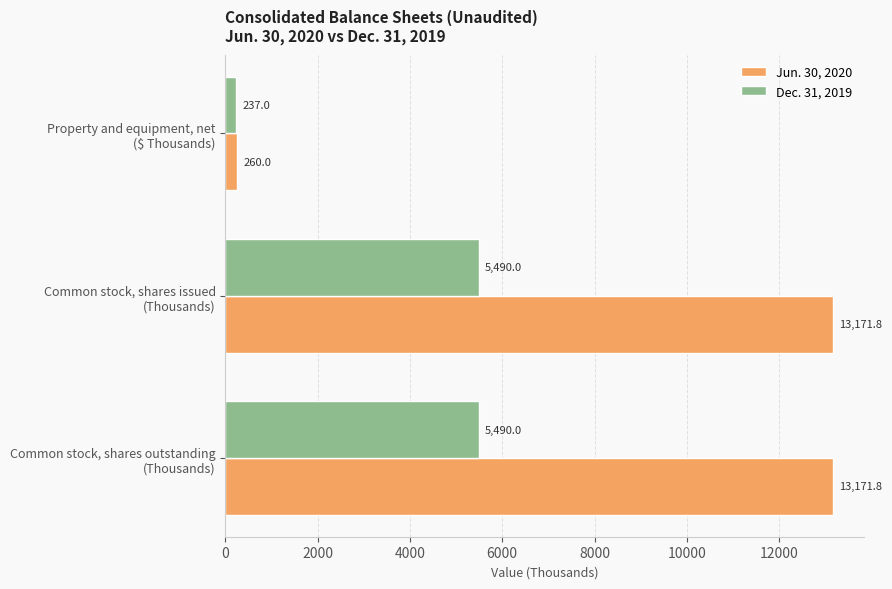

What is the average value of the Jun. 30, 2020 series?

8867.9